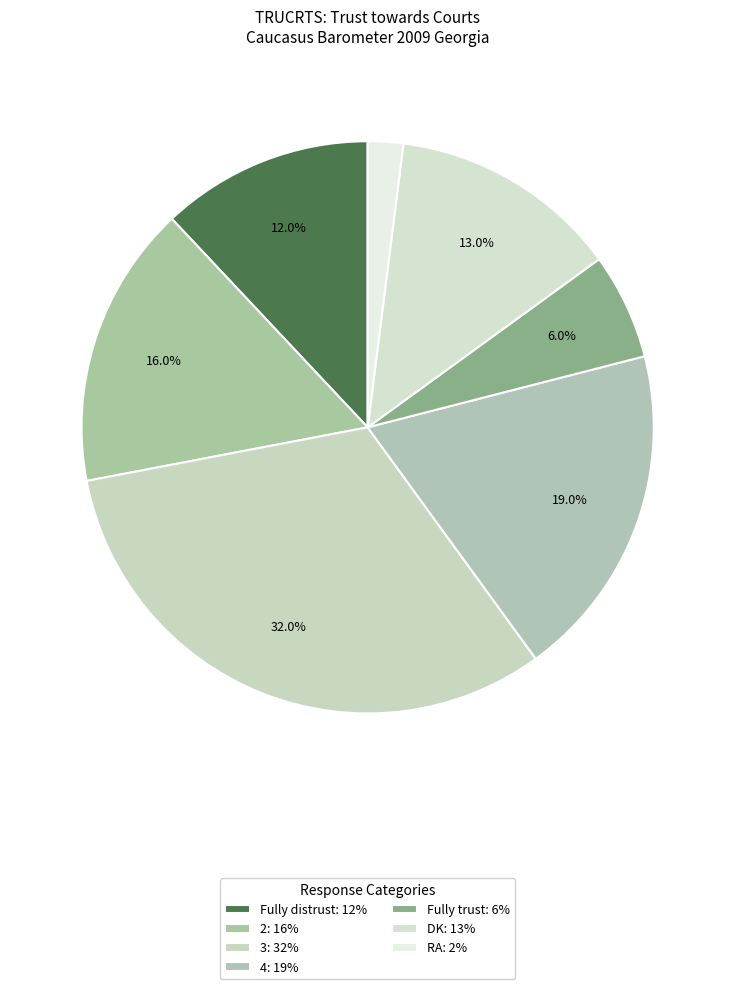

Which category has the biggest portion of the pie?

3